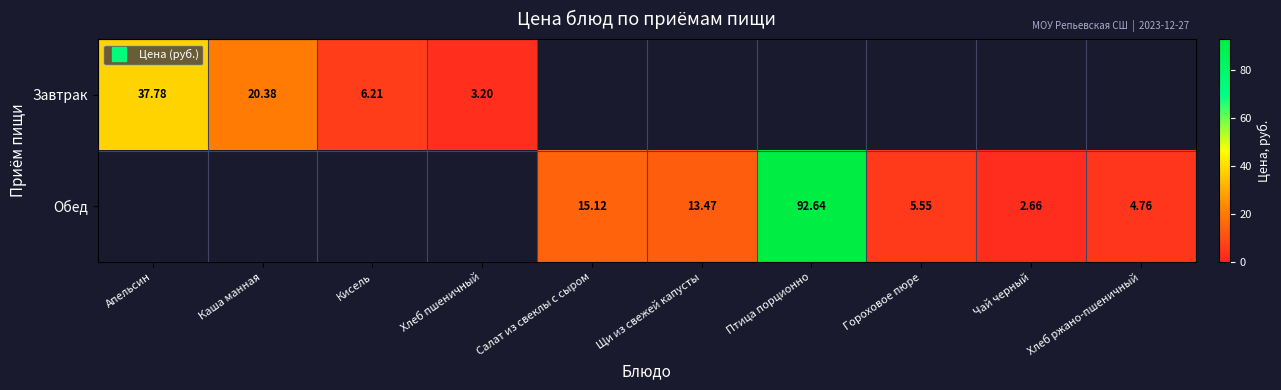

How many values in Завтрак are above zero?

4